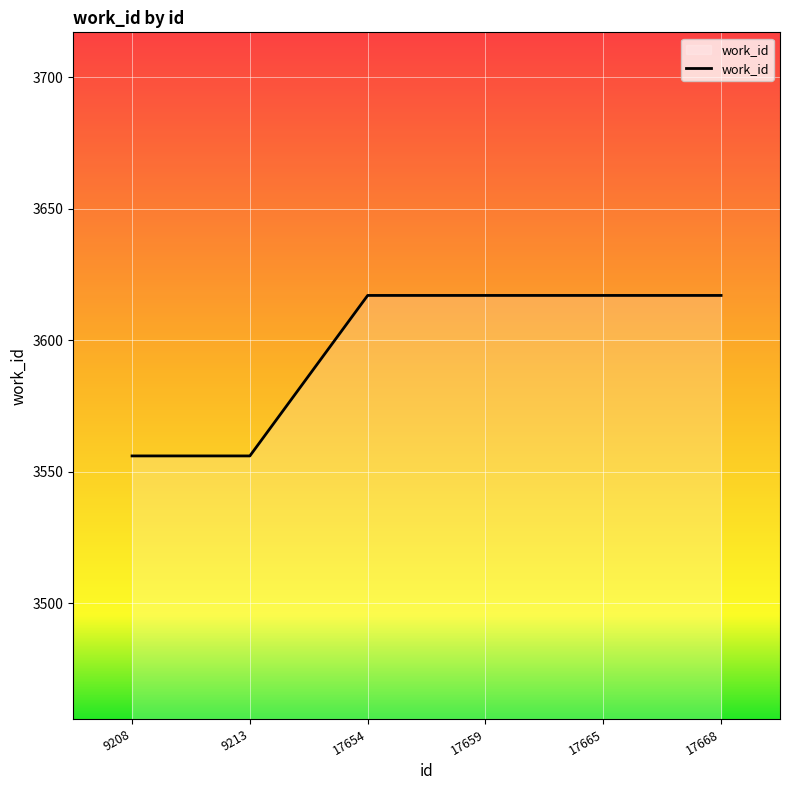

What is the sum of the values at 9213 and 17665?

7173